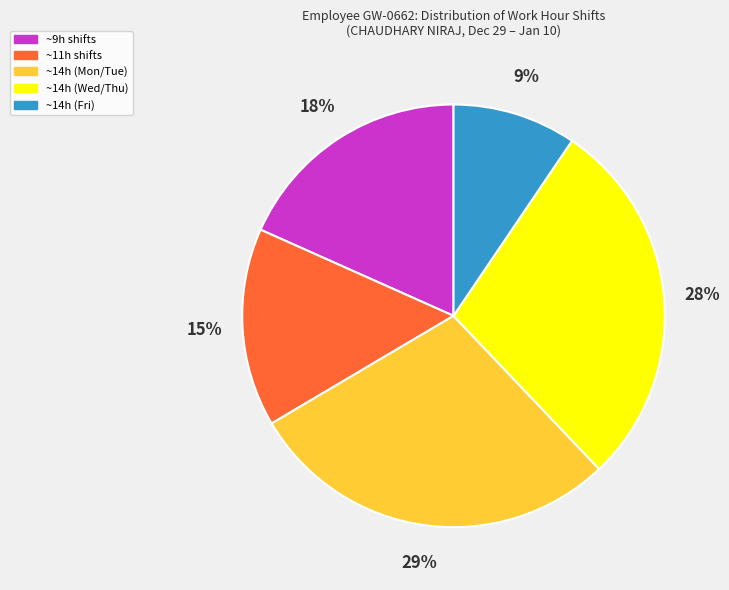

Is there a majority slice in this chart?

No